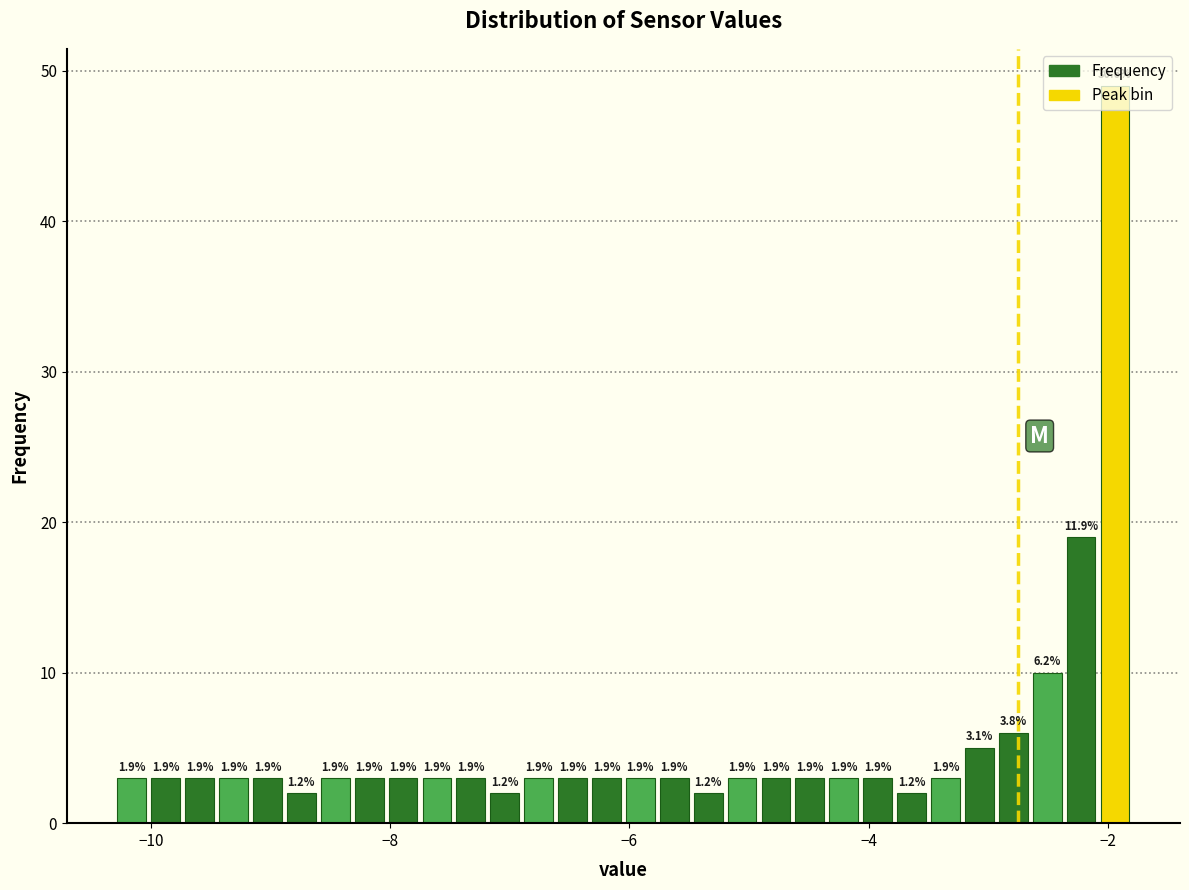

Around what value on the x-axis is the tallest bar? Give the approximate position of its centre, as read against the axis.

-2.0